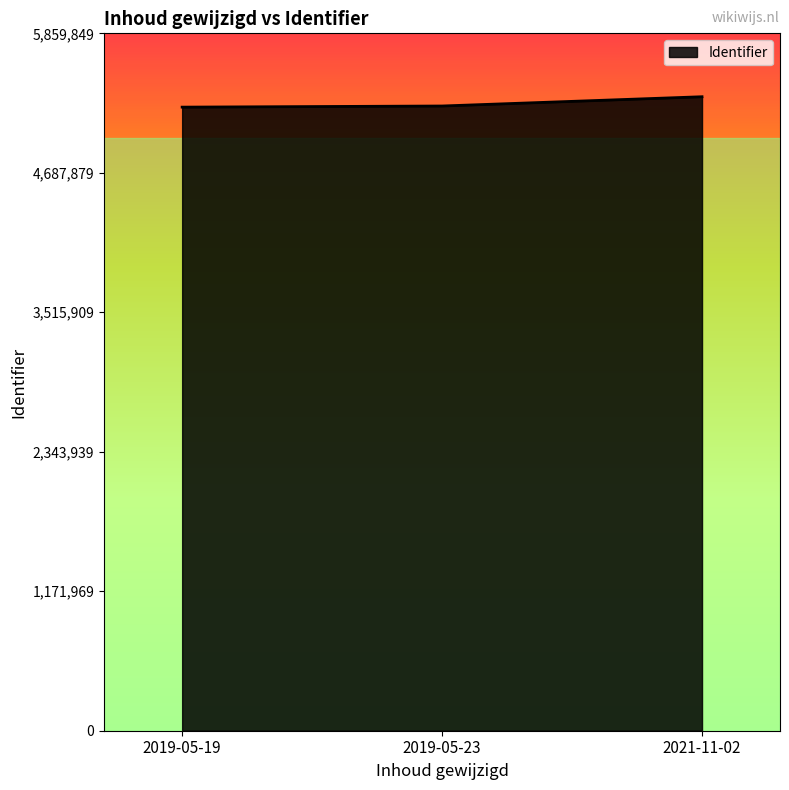

What is the minimum value shown in the chart?

5239701